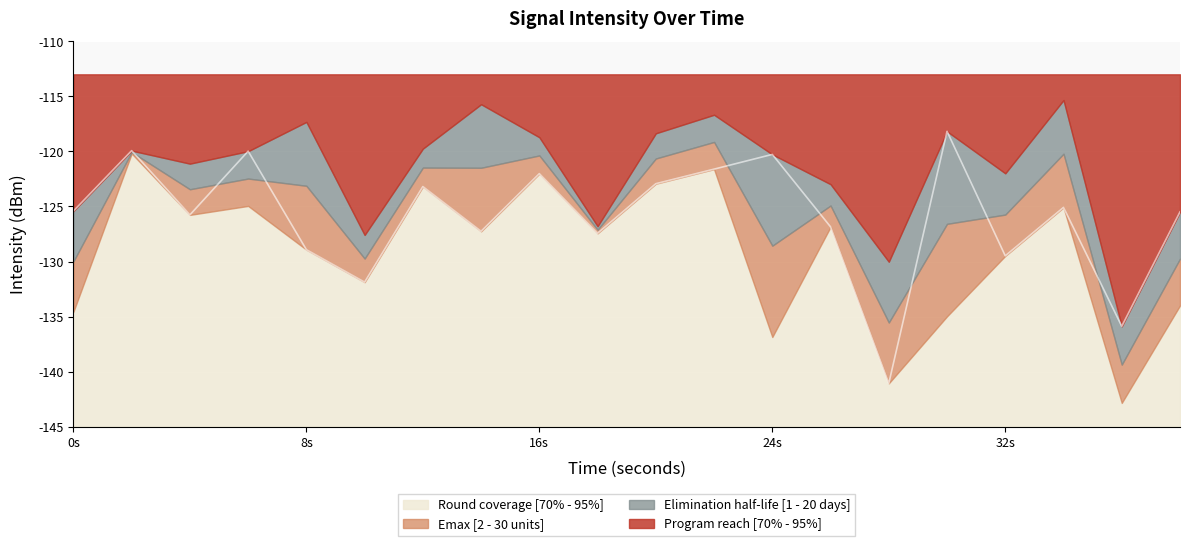

What is the smallest value displayed?

-141.1